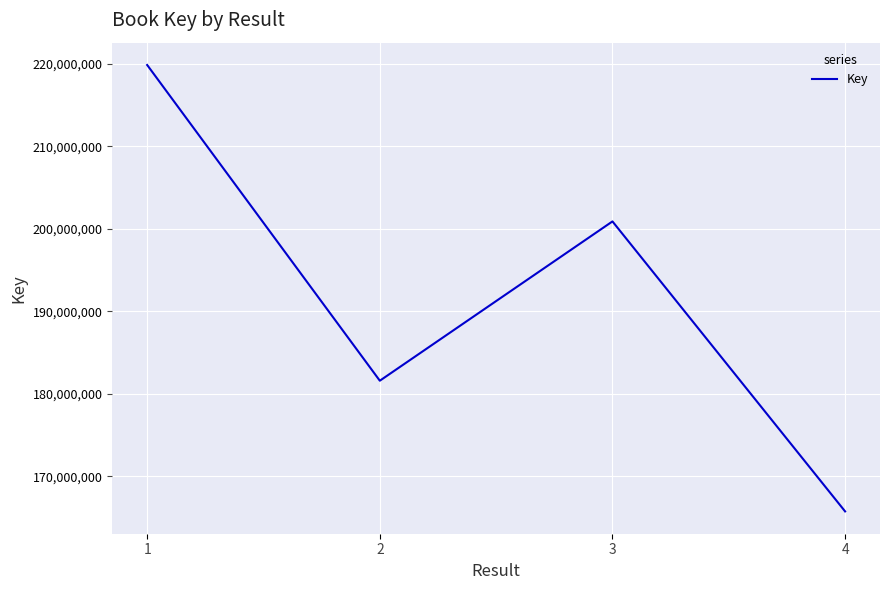

Which label corresponds to the largest value in the chart?

1